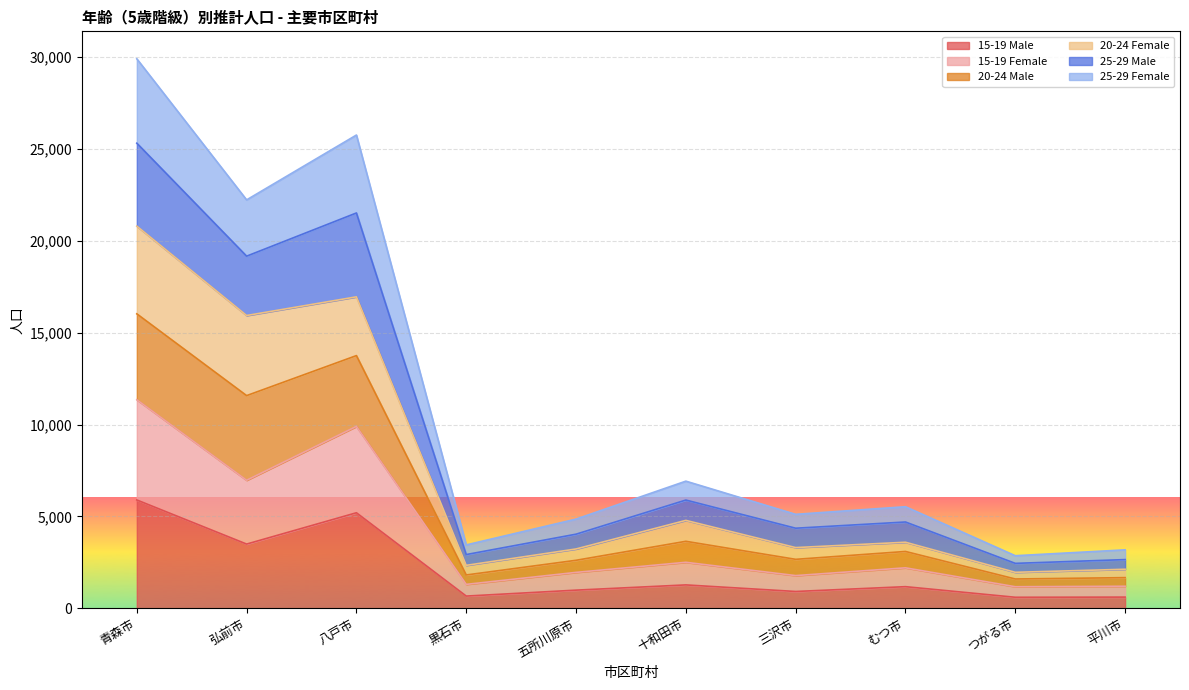

Which category has the highest value in the 15-19 Male series?

青森市